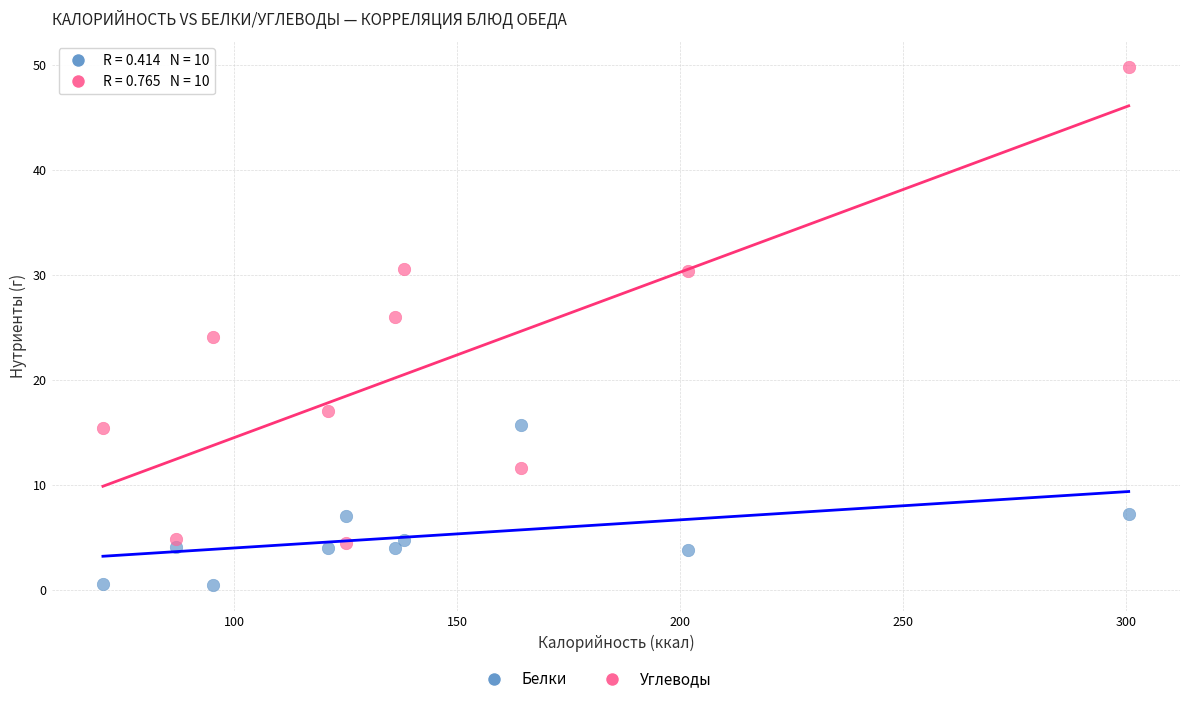

Across all data points, what is the range of Y values (max minus min)?

49.3